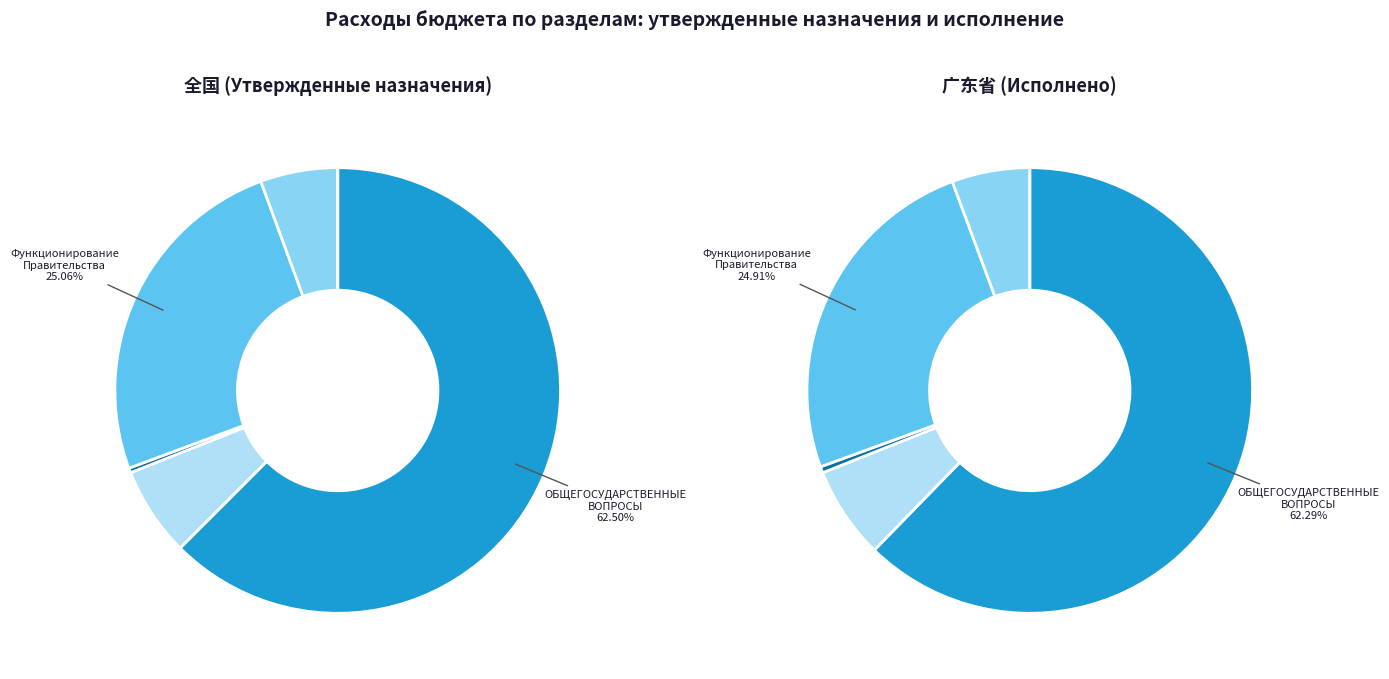

Between Обеспечение деятельности финансовых органов and ОБЩЕГОСУДАРСТВЕННЫЕ ВОПРОСЫ, which is larger?

ОБЩЕГОСУДАРСТВЕННЫЕ ВОПРОСЫ